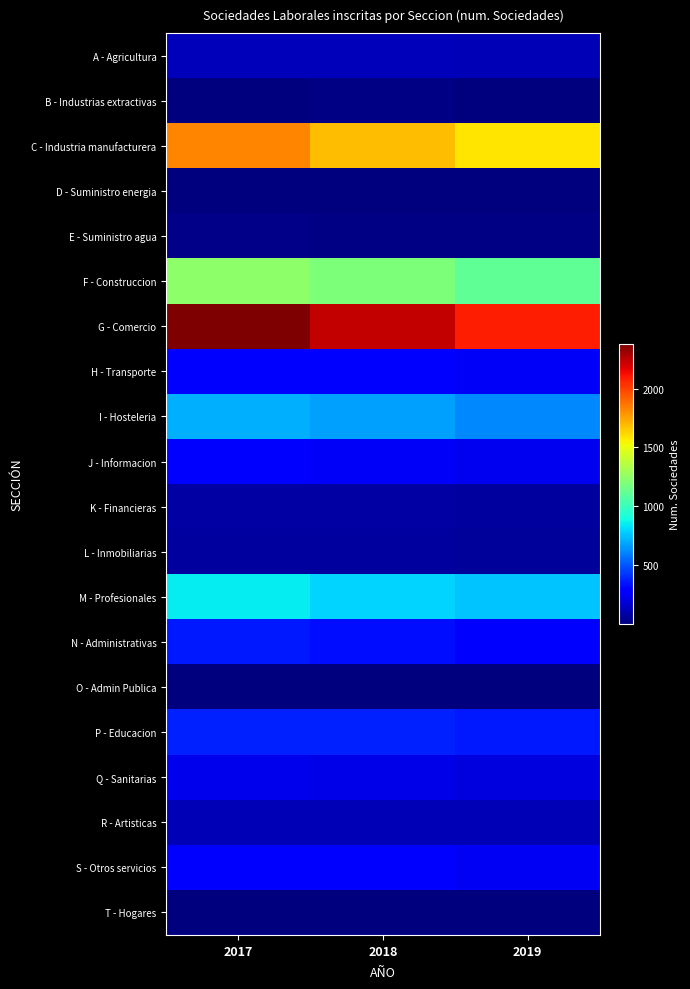

Reading left to right, list all the values displayed in this chart.

A - Agricultura: 2017=122	2018=122	2019=116
B - Industrias extractivas: 2017=8	2018=11	2019=9
C - Industria manufacturera: 2017=1830	2018=1685	2019=1583
D - Suministro energia: 2017=2	2018=2	2019=1
E - Suministro agua: 2017=21	2018=19	2019=17
F - Construccion: 2017=1242	2018=1194	2019=1112
G - Comercio: 2017=2378	2018=2233	2019=2089
H - Transporte: 2017=282	2018=274	2019=253
I - Hosteleria: 2017=708	2018=673	2019=615
J - Informacion: 2017=265	2018=256	2019=237
K - Financieras: 2017=84	2018=79	2019=75
L - Inmobiliarias: 2017=75	2018=70	2019=59
M - Profesionales: 2017=847	2018=799	2019=762
N - Administrativas: 2017=360	2018=331	2019=306
O - Admin Publica: 2017=3	2018=5	2019=4
P - Educacion: 2017=380	2018=377	2019=362
Q - Sanitarias: 2017=225	2018=215	2019=204
R - Artisticas: 2017=119	2018=114	2019=113
S - Otros servicios: 2017=282	2018=265	2019=246
T - Hogares: 2017=1	2018=1	2019=1